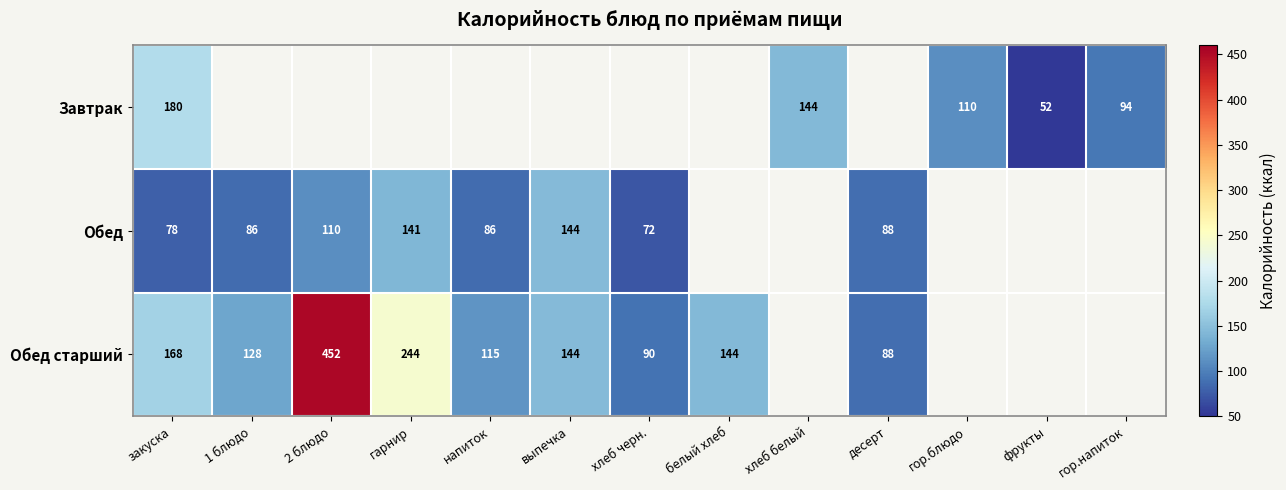

At закуска, list the series in order from largest to smallest.

Завтрак, Обед старший, Обед